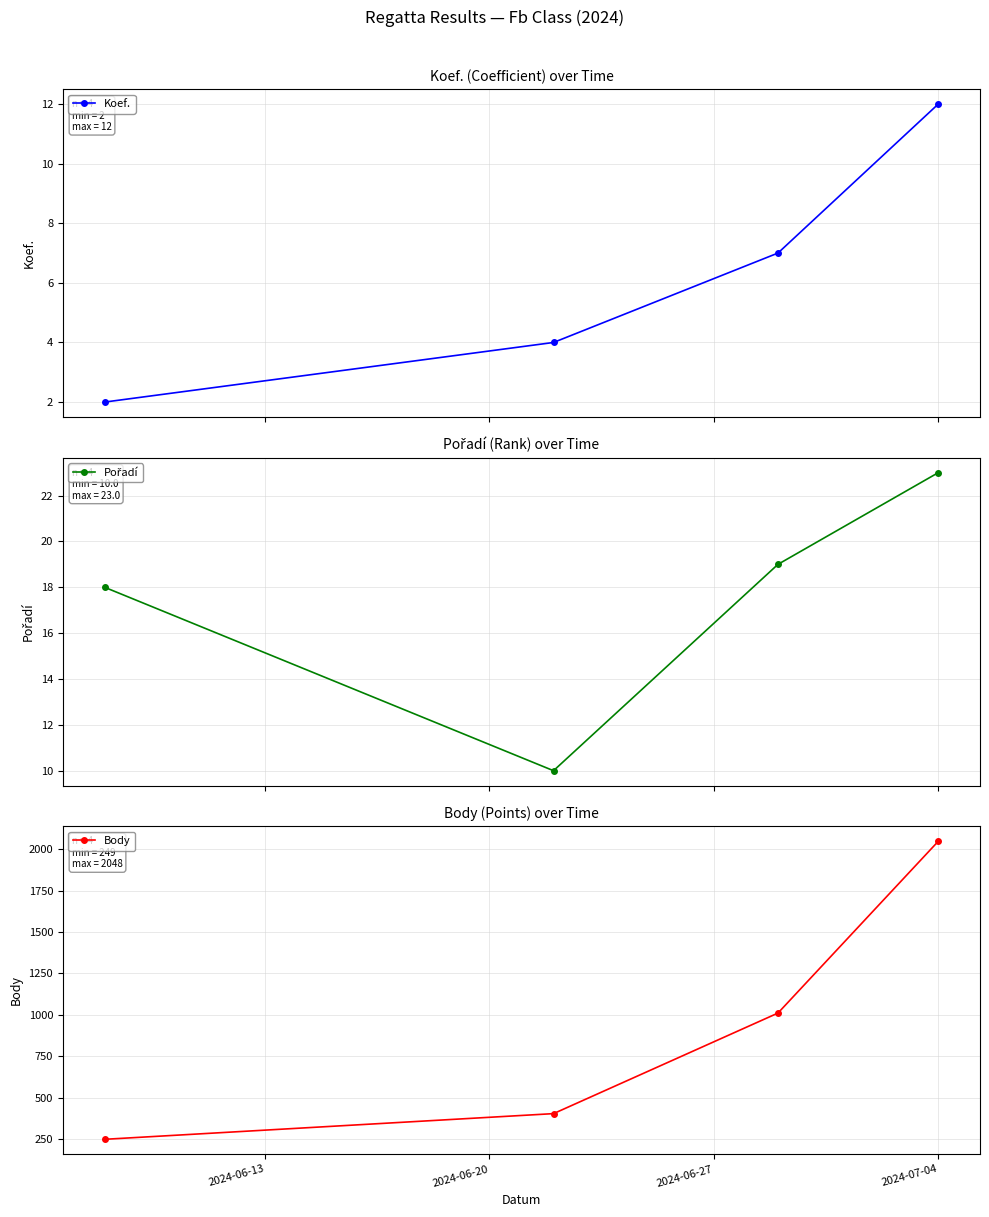

What position from the left is 2024-07-04?

4